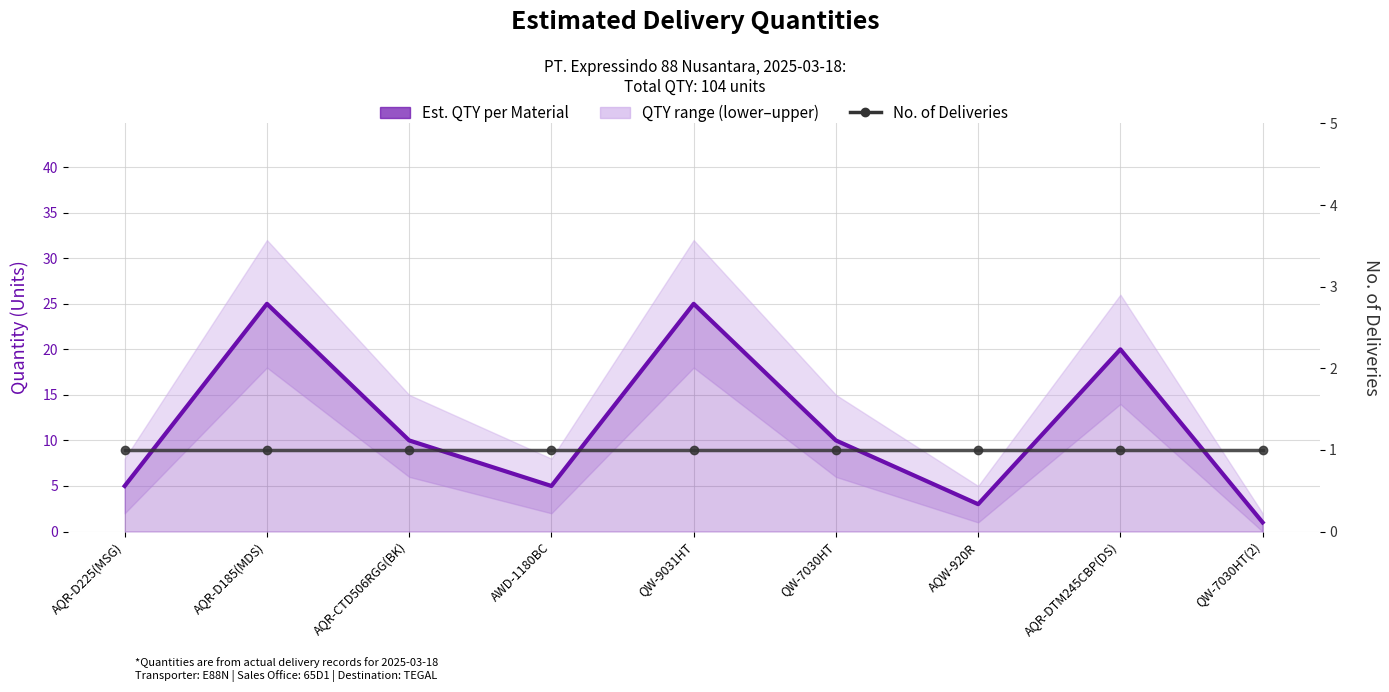

Which has a higher value, AQR-D225(MSG) or AQR-CTD506RGG(BK)?

AQR-CTD506RGG(BK)